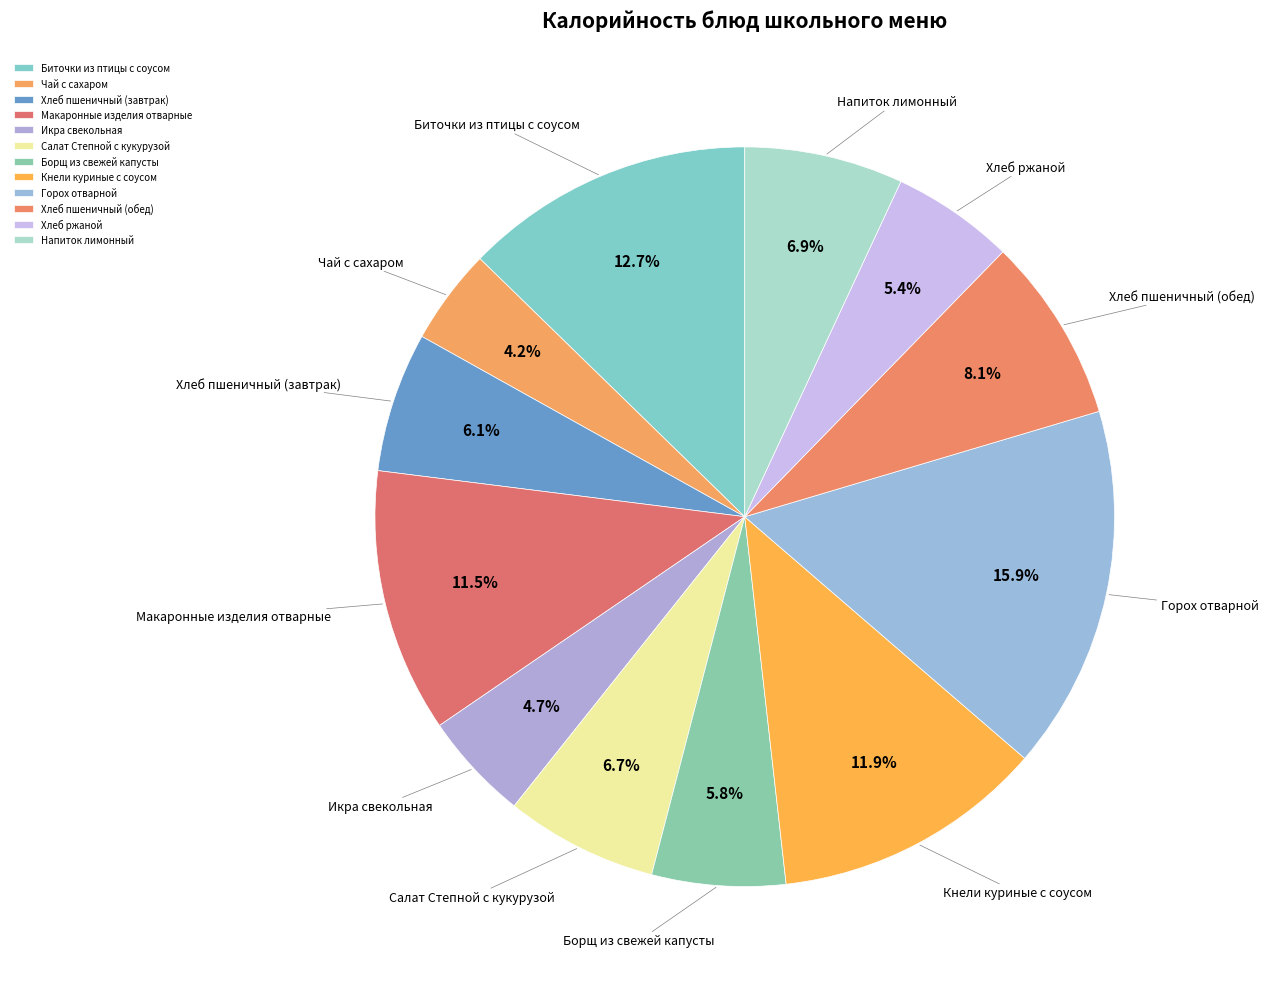

To the nearest percent, what is the combined percentage of Макаронные изделия отварные and Икра свекольная?

16%